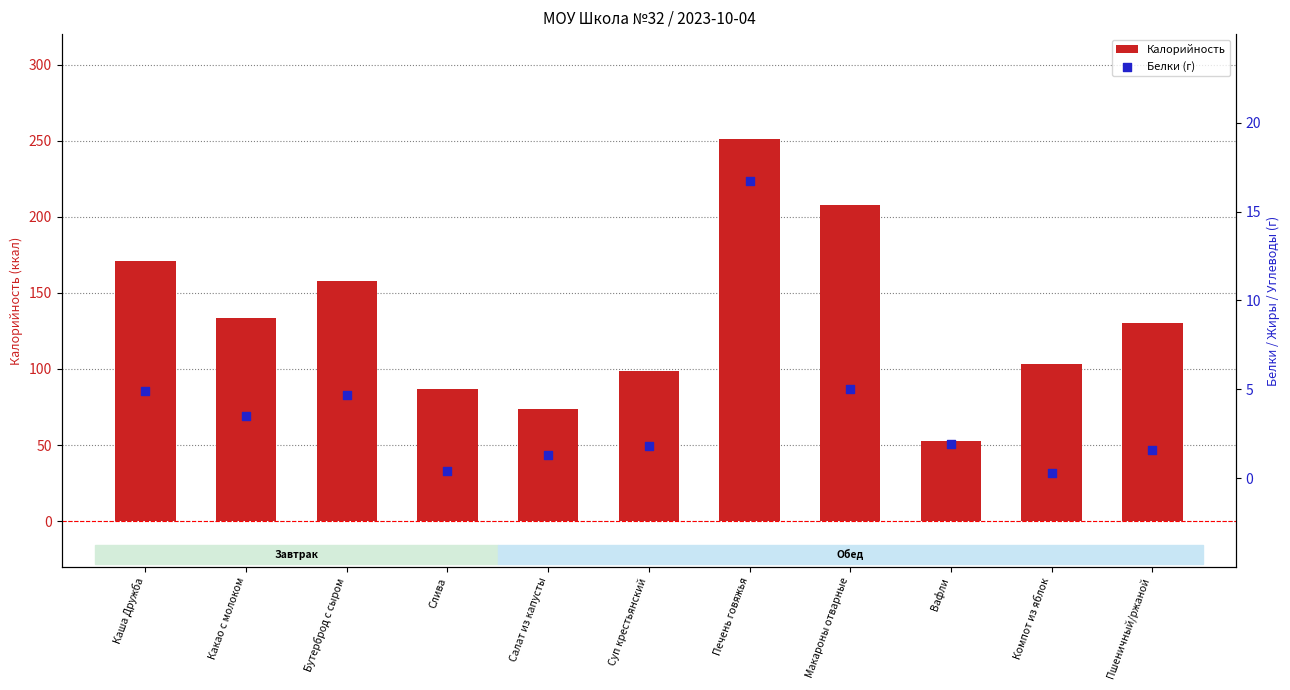

Which series contains the lowest Y value?

Белки (г)